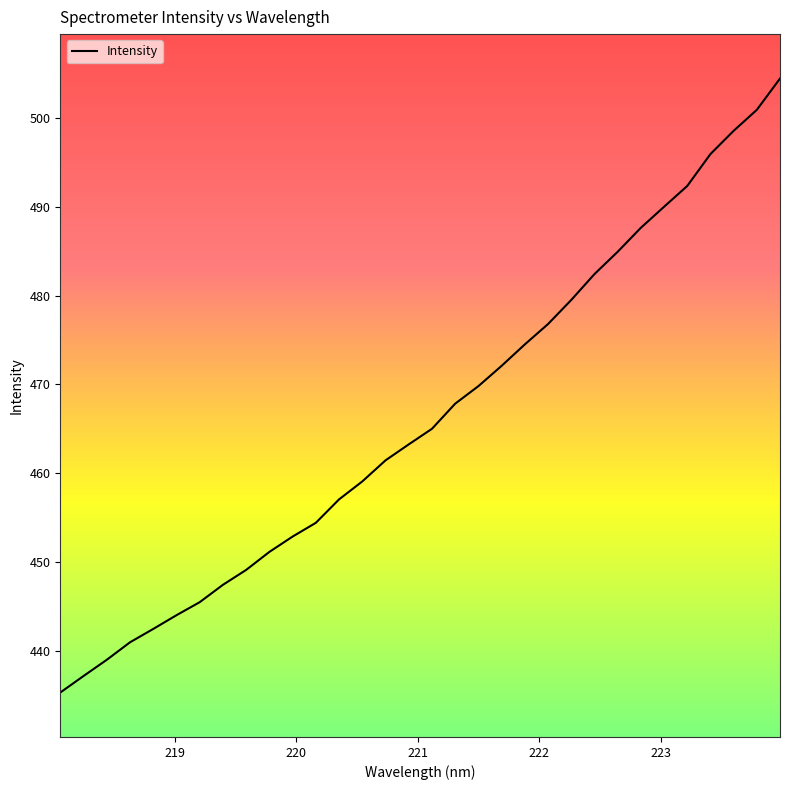

What is the greatest value displayed?

504.4